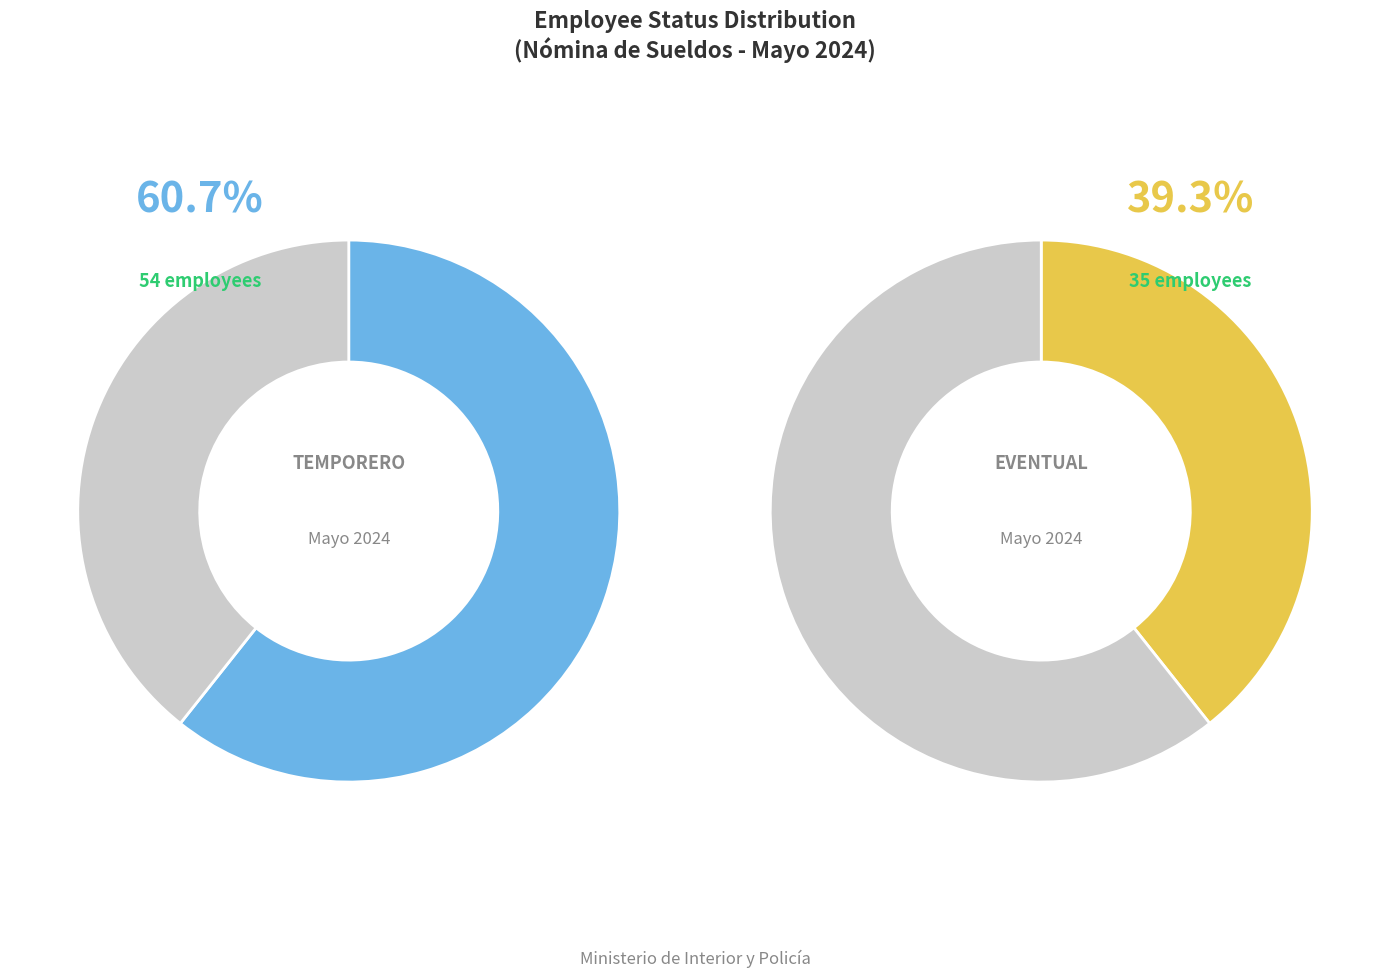

Rank the categories by value from highest to lowest.

TEMPORERO, PERSONAL DE CARACTER EVENTUAL